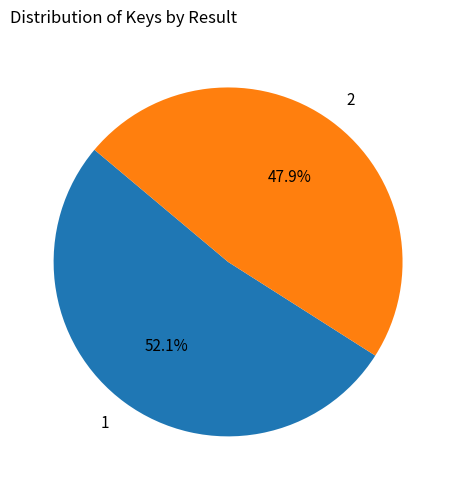

What is the ratio of the value at 1 to the value at 2?

1.1